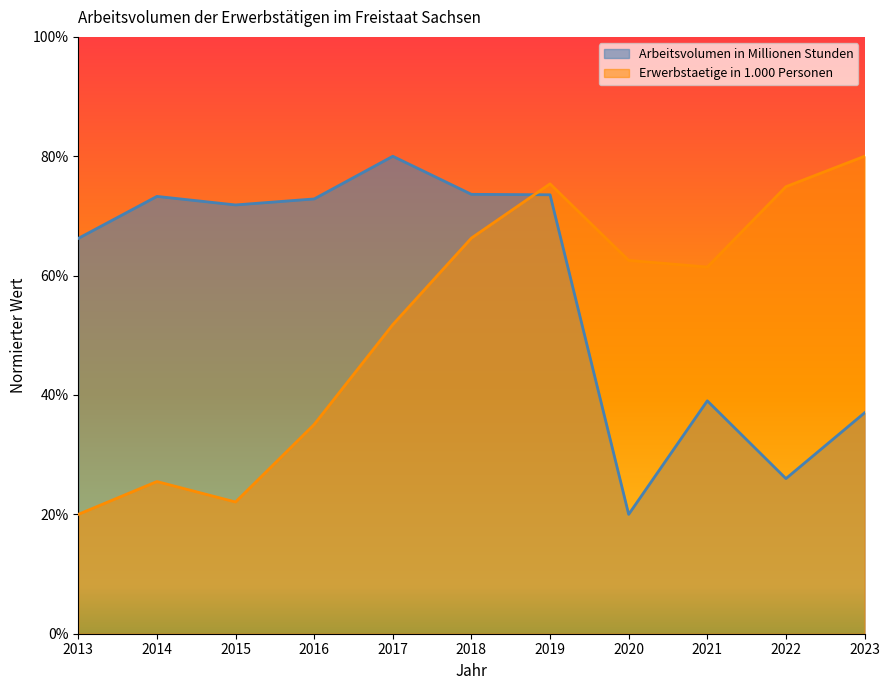

What is the minimum value for Erwerbstaetige in 1.000 Personen?

0.2